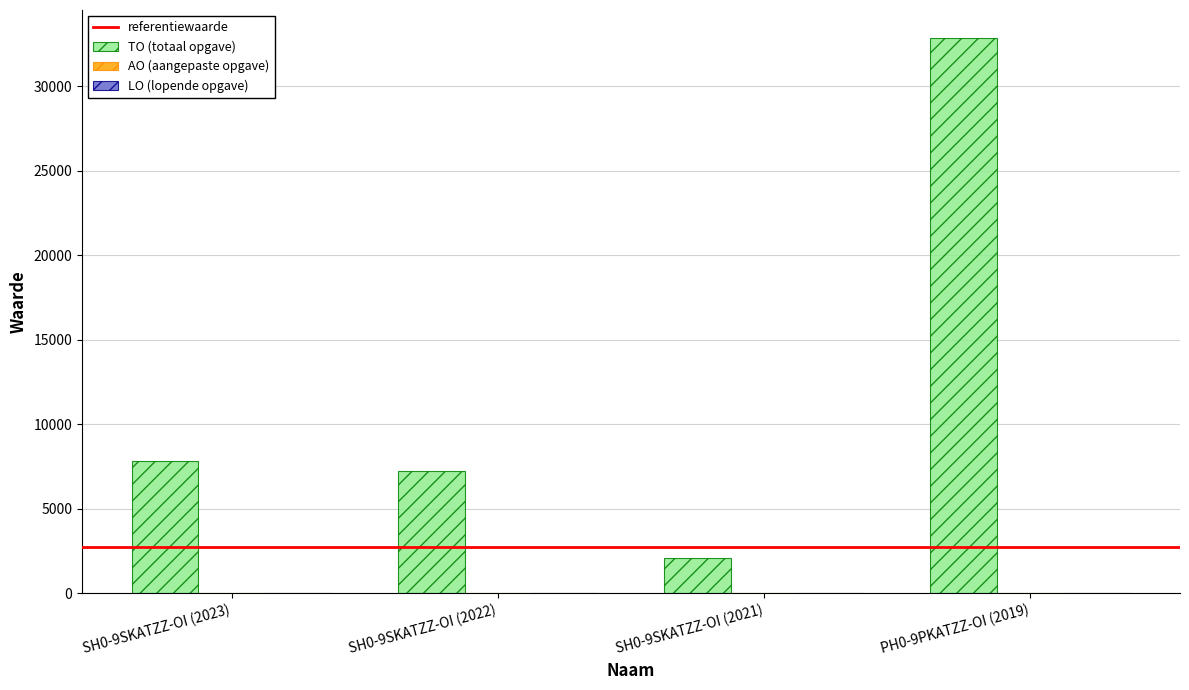

Which category has the lowest value across all series?

SH0-9SKATZZ-OI (2021)